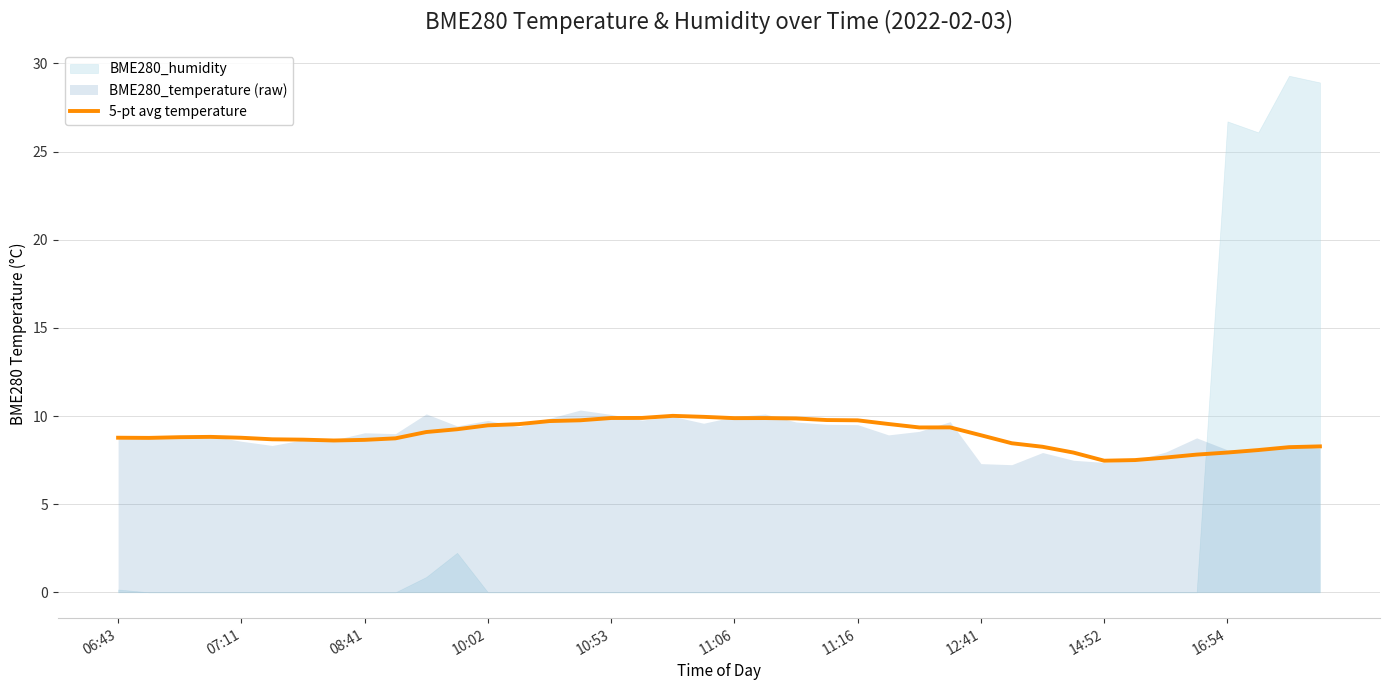

Is it true that 5-pt avg temperature equals 8.6 at 08:41?

True